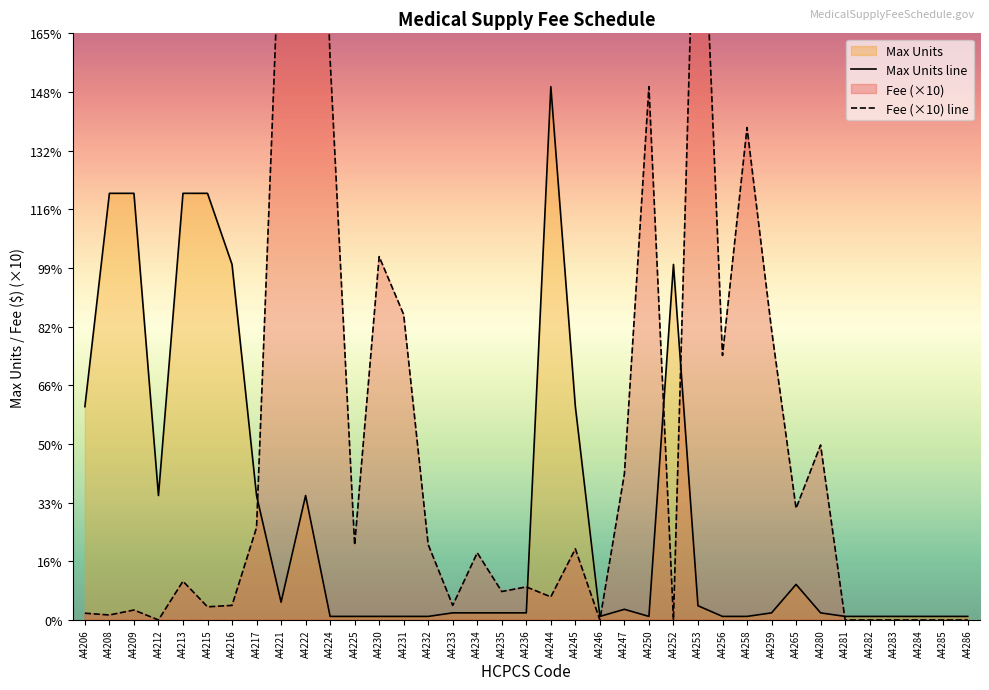

The Max Units line series shows 60 at A4245. True or false?

True